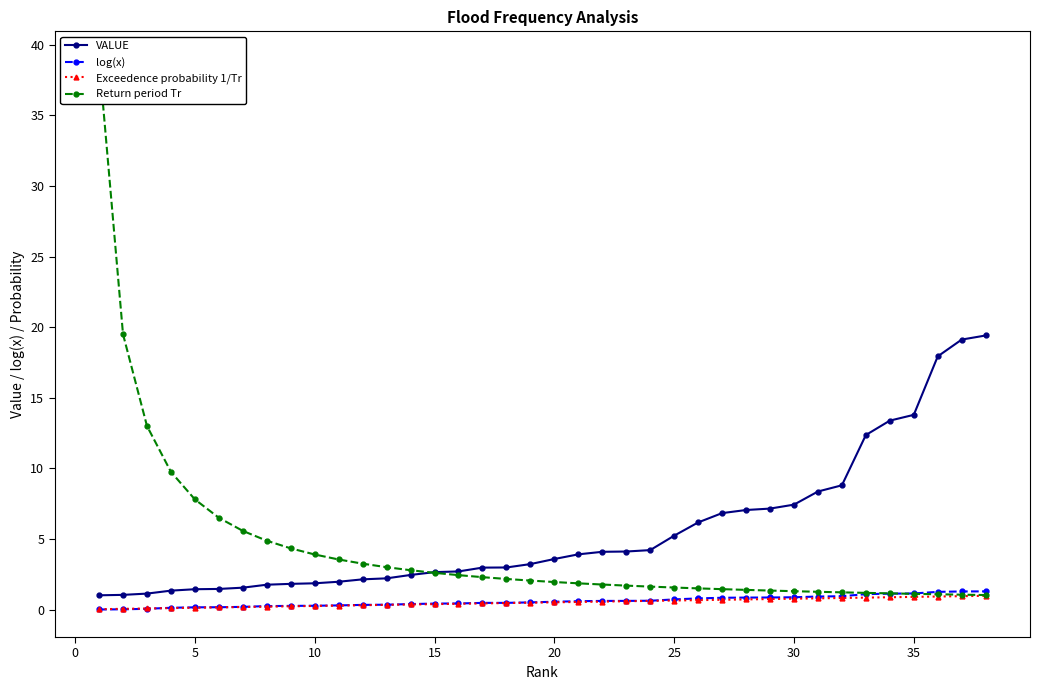

How many lines are shown in the chart?

4